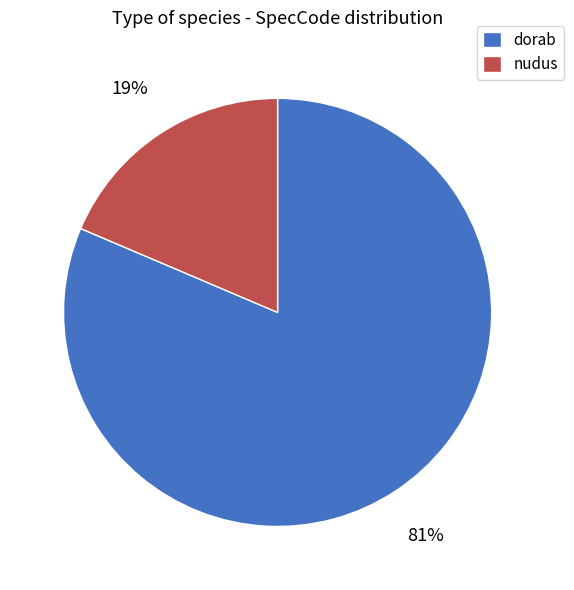

Rank the categories by value from highest to lowest.

dorab, nudus